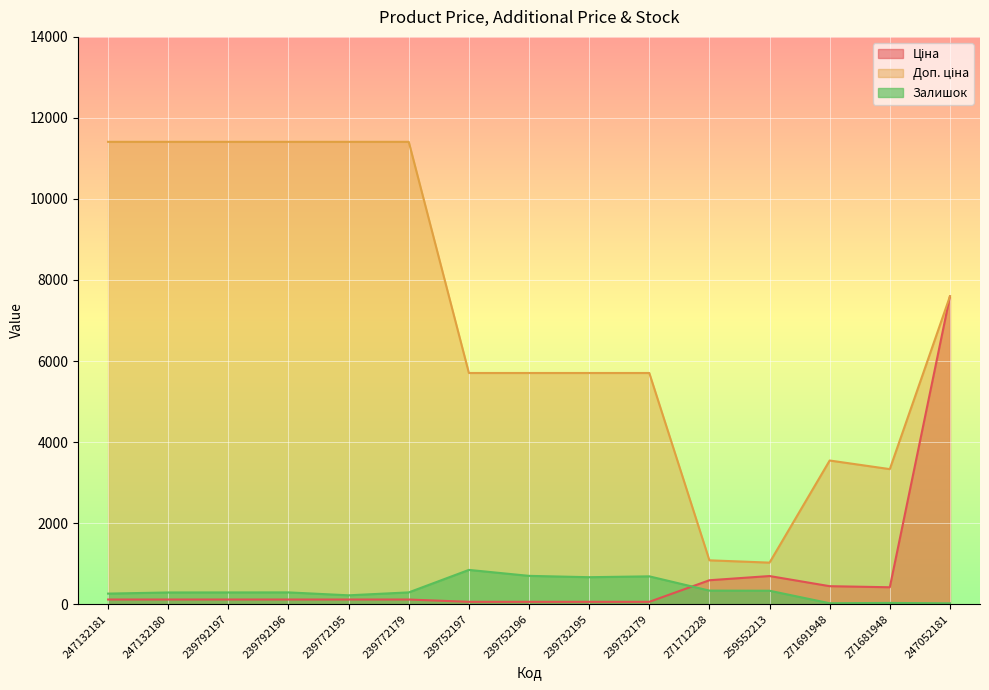

True or false: Ціна has a value of 416.6 at 271681948.

True